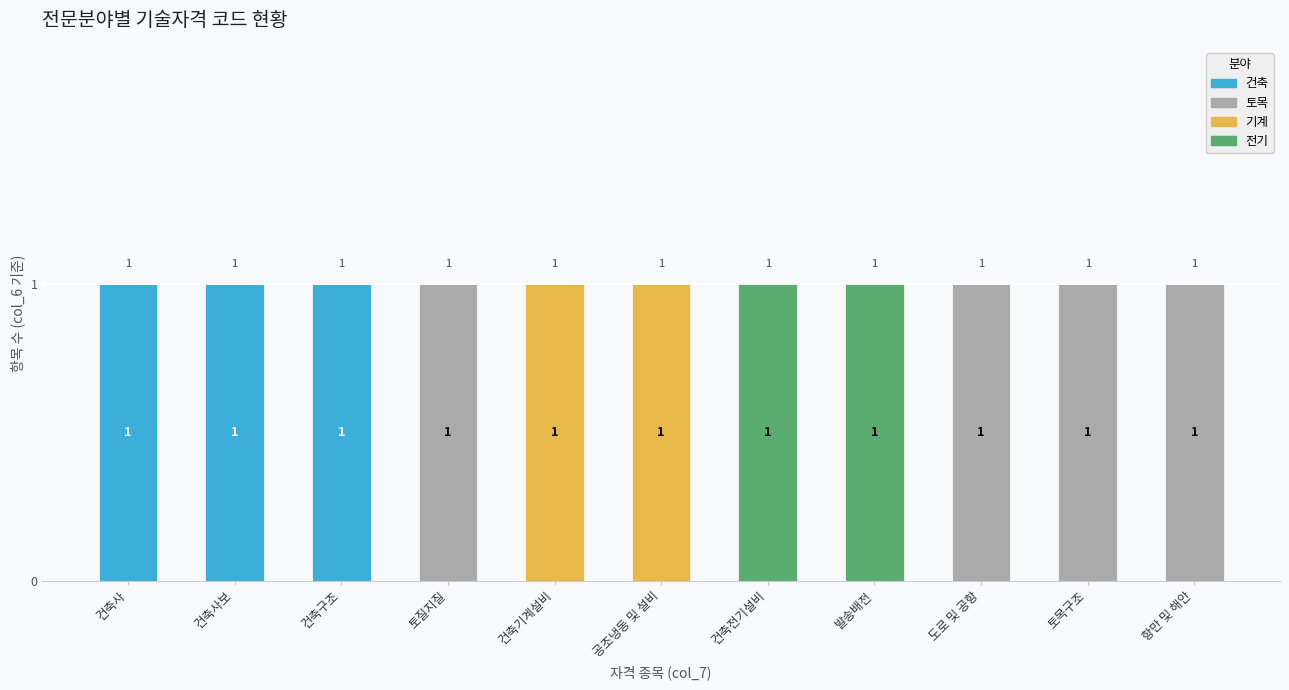

Does the chart contain stacked bars?

Yes